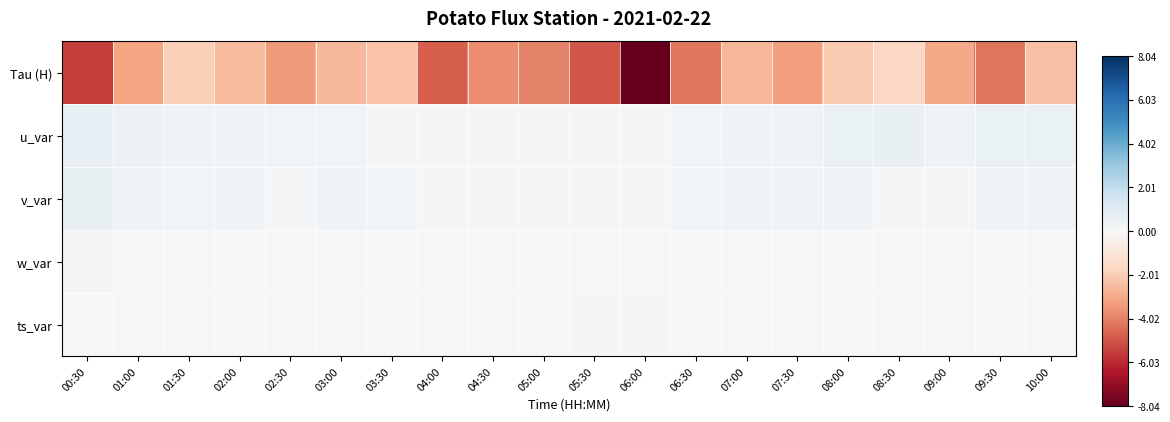

Which has a higher value, 01:00 or 07:30?

01:00